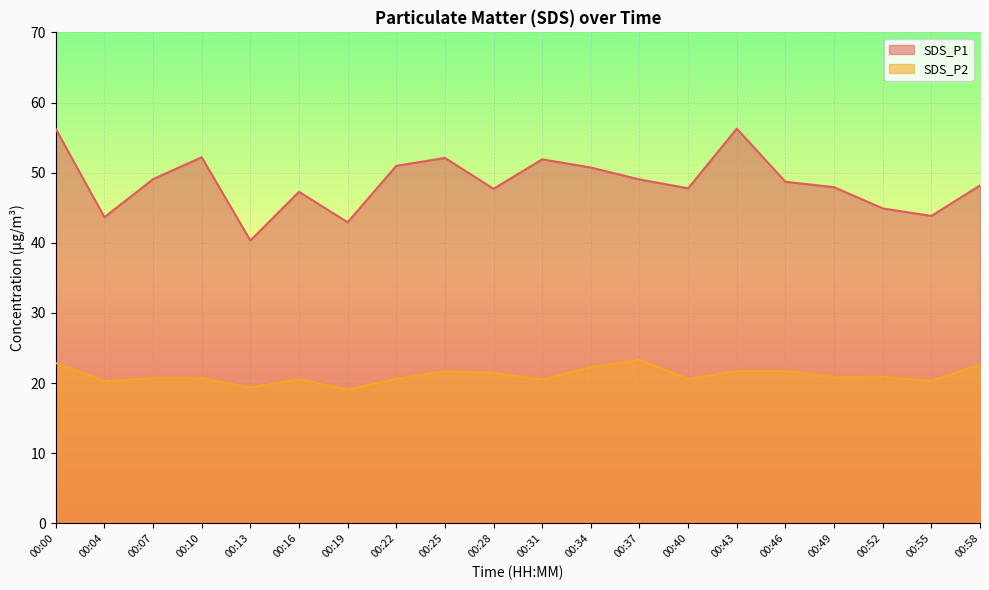

What is the highest value of the SDS_P2 series?

23.3